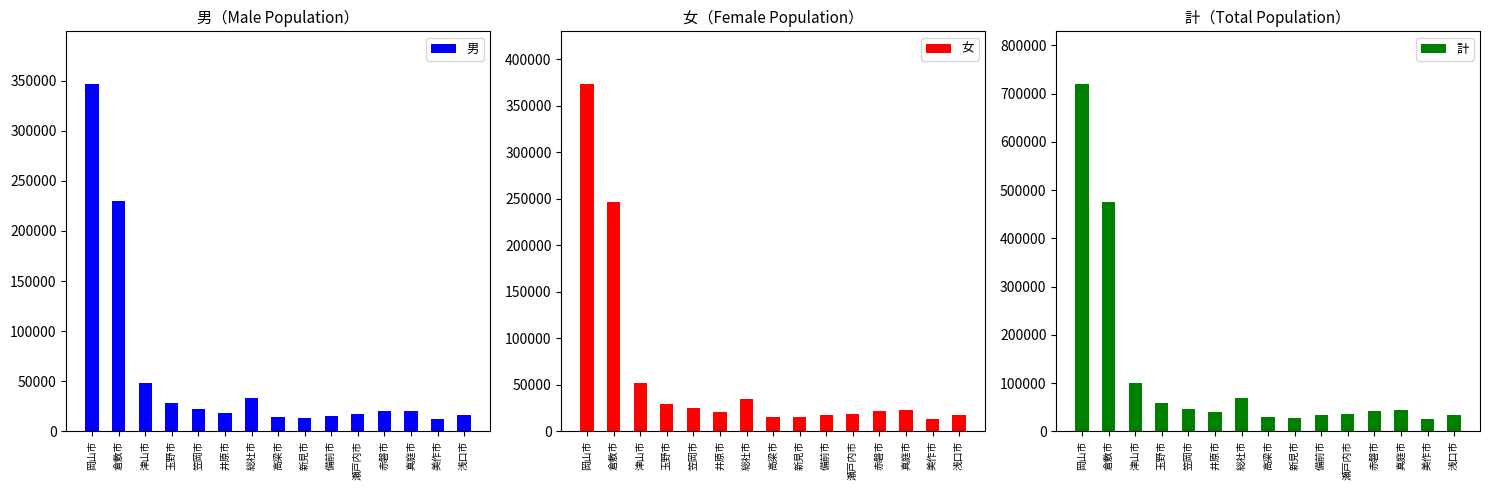

At which category is the sum across all series the highest?

岡山市